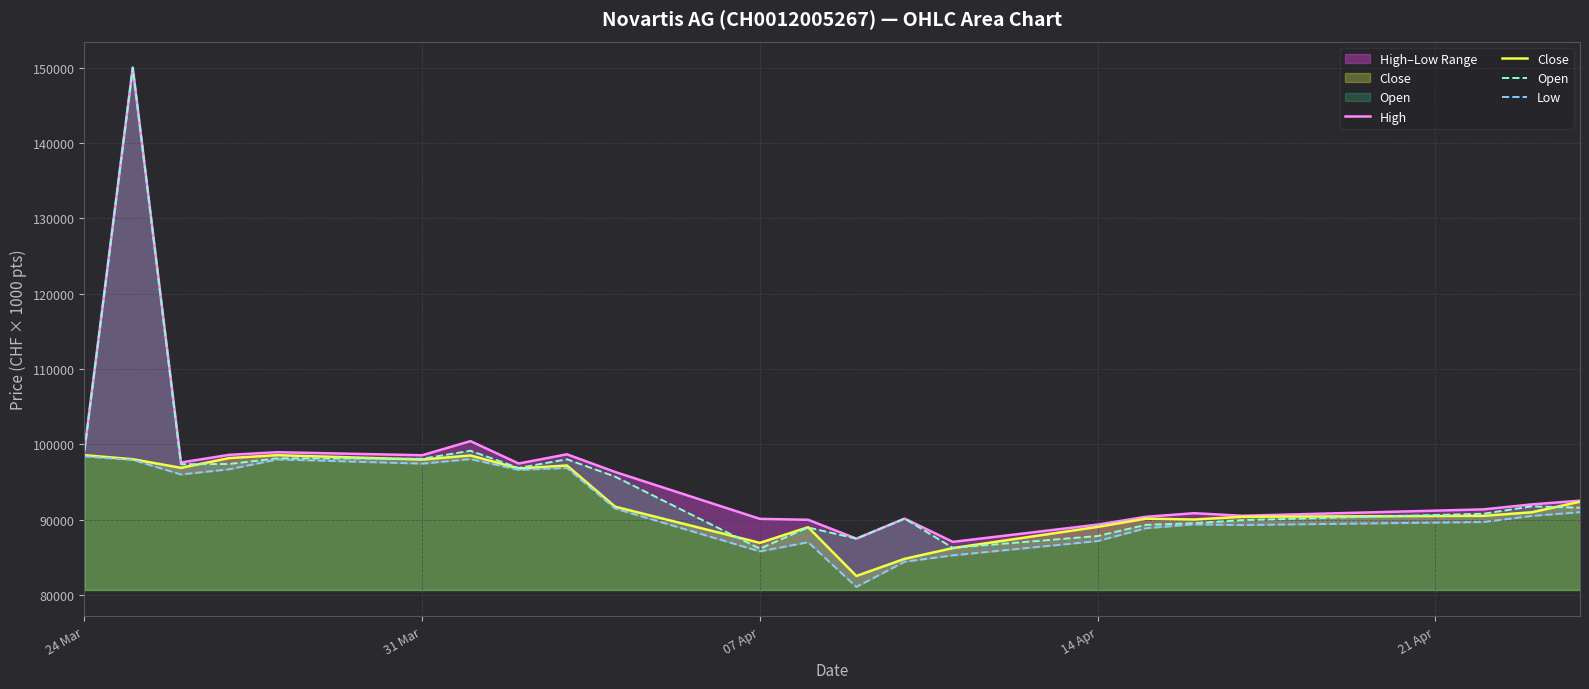

What is the highest value of the Open series?

150000